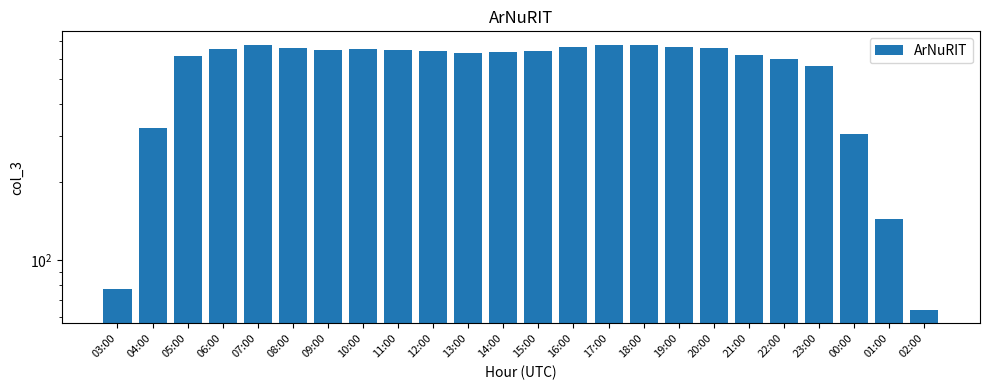

The chart shows a value of 1165 at 16:00. True or false?

False